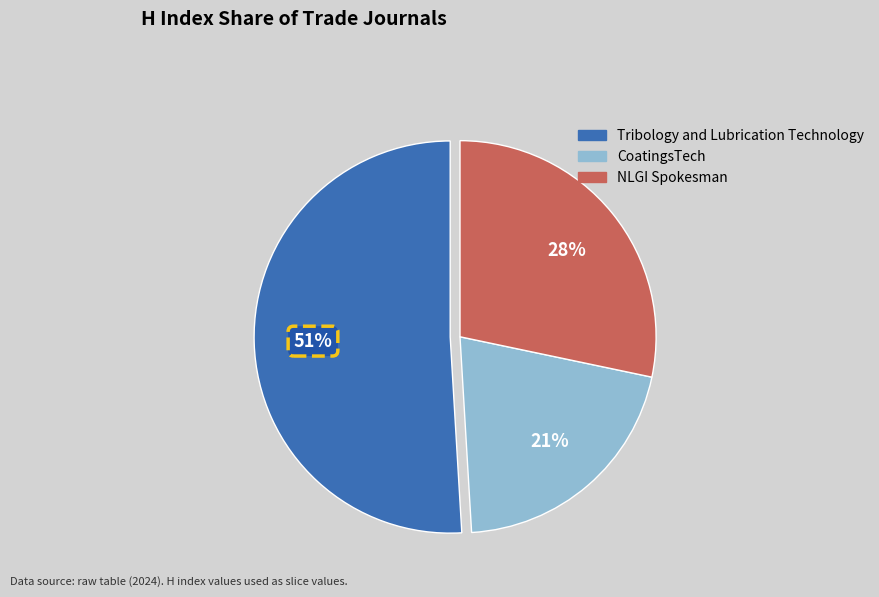

To the nearest percent, what is the difference between the Tribology and Lubrication Technology and CoatingsTech slice percentages?

30%